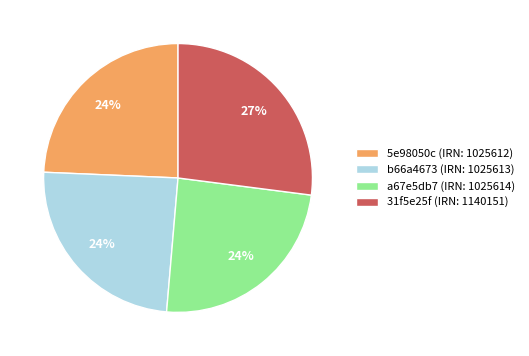

Approximately how many times larger is the value at 5e98050c compared to b66a4673?

1.0